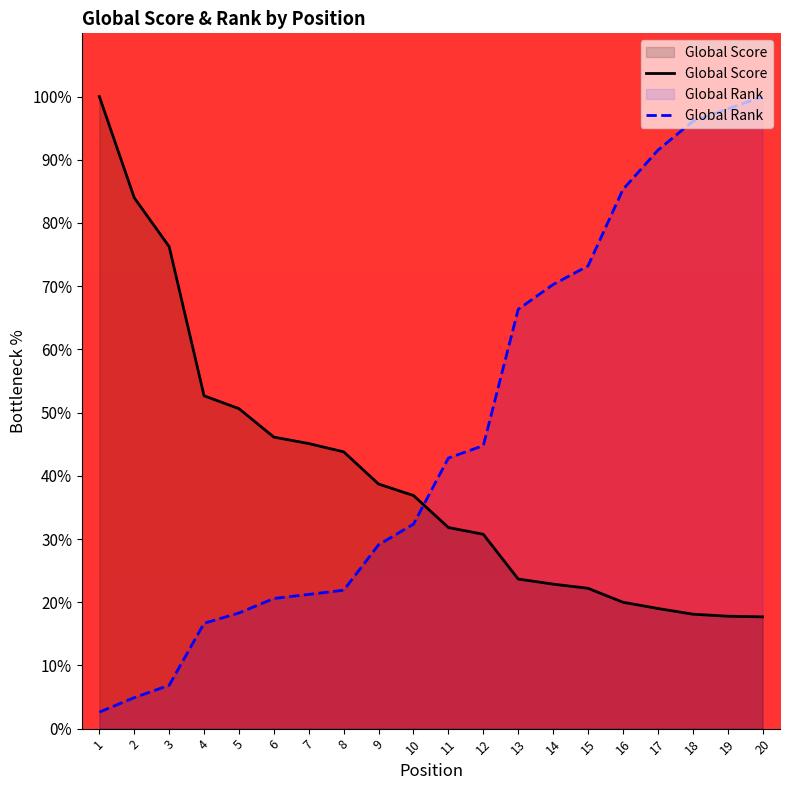

The value of Global Score at 18 is 29.7. True or false?

False